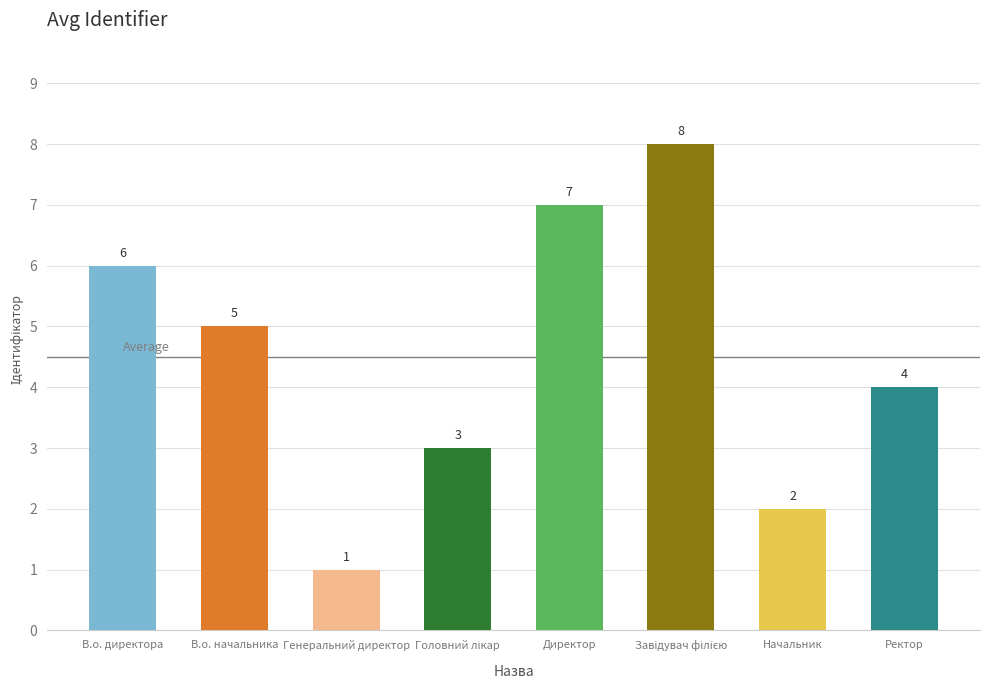

What is the maximum value shown in the chart?

8